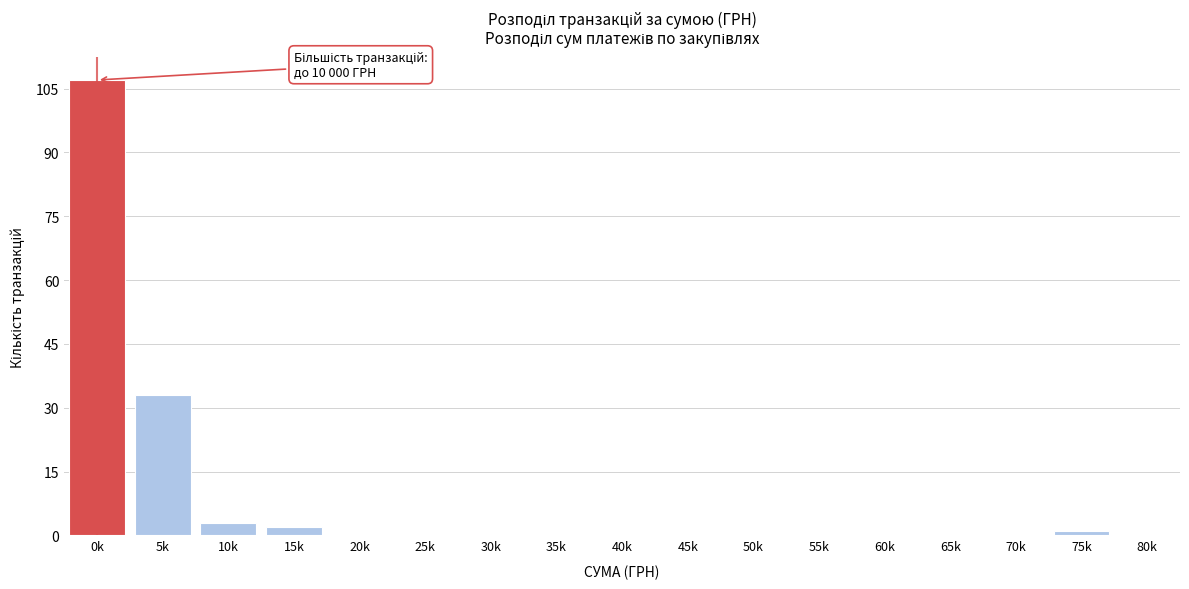

Reading left to right, what are all the values shown in this chart?

0k=107	5k=33	10k=3	15k=2	20k=0	25k=0	30k=0	35k=0	40k=0	45k=0	50k=0	55k=0	60k=0	65k=0	70k=0	75k=1	80k=0